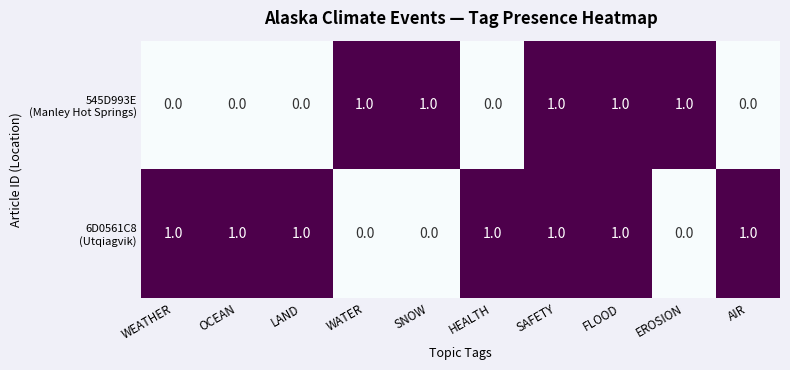

What is the spread (max minus min) of values at WATER?

1